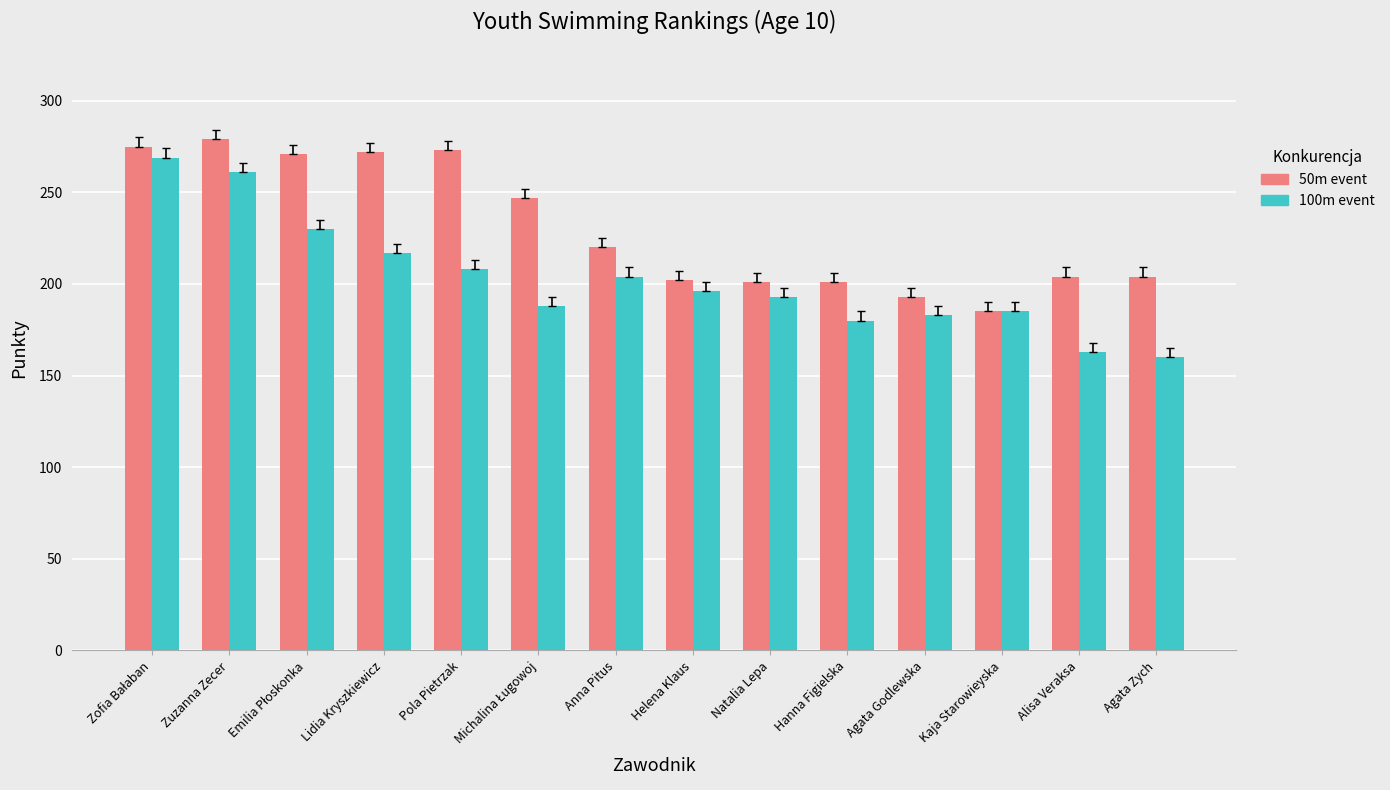

What is the difference between the highest and lowest values at Anna Pitus?

16